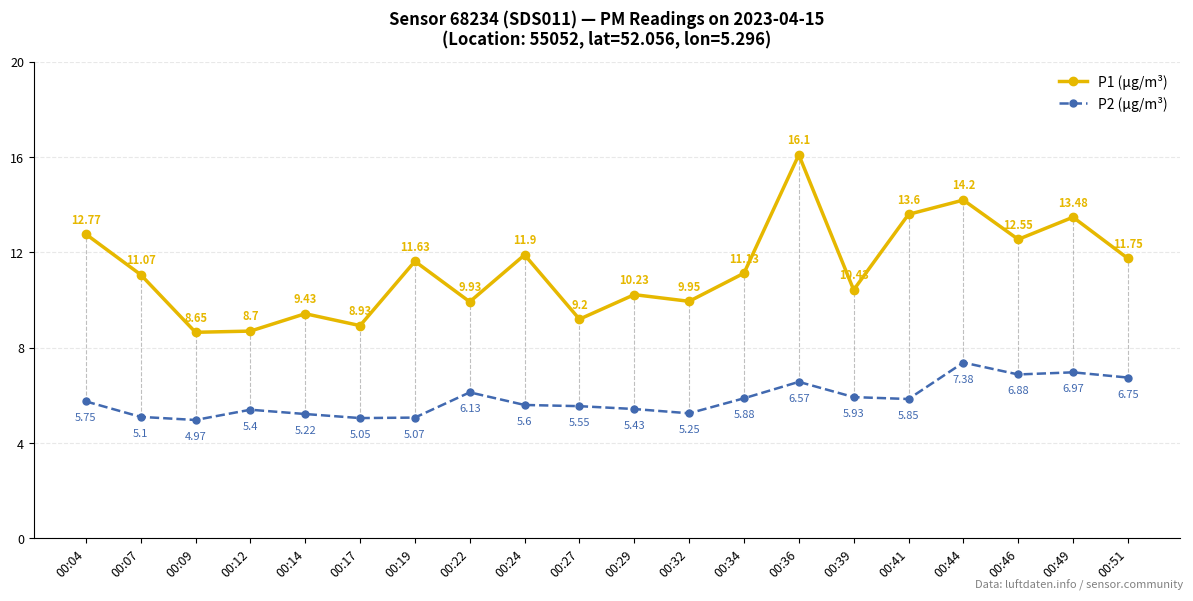

List the labels in order of P1 (μg/m³) value, largest first.

00:36, 00:44, 00:41, 00:49, 00:04, 00:46, 00:24, 00:51, 00:19, 00:34, 00:07, 00:39, 00:29, 00:32, 00:22, 00:14, 00:27, 00:17, 00:12, 00:09